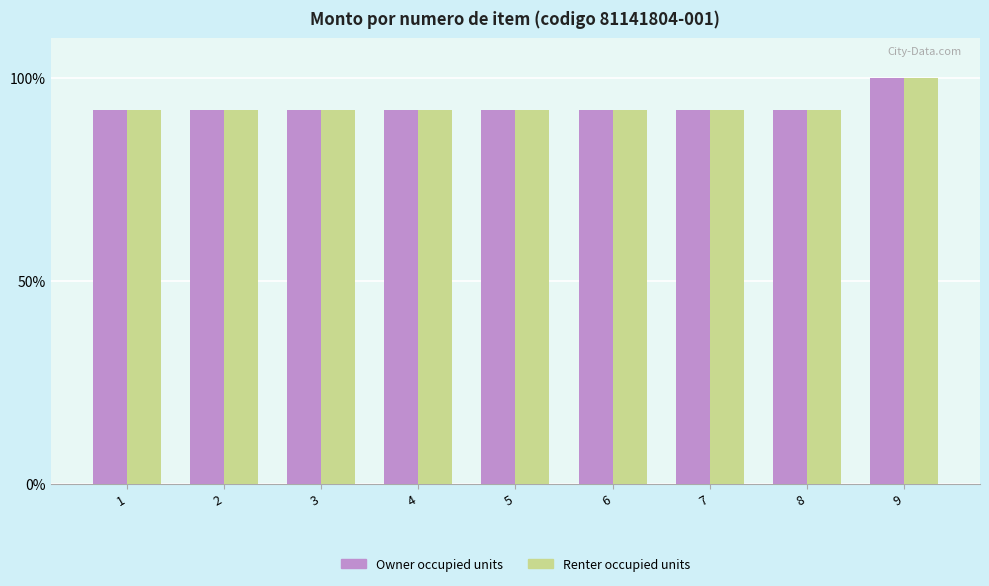

The Owner occupied units series shows 29.5 at 4. True or false?

False